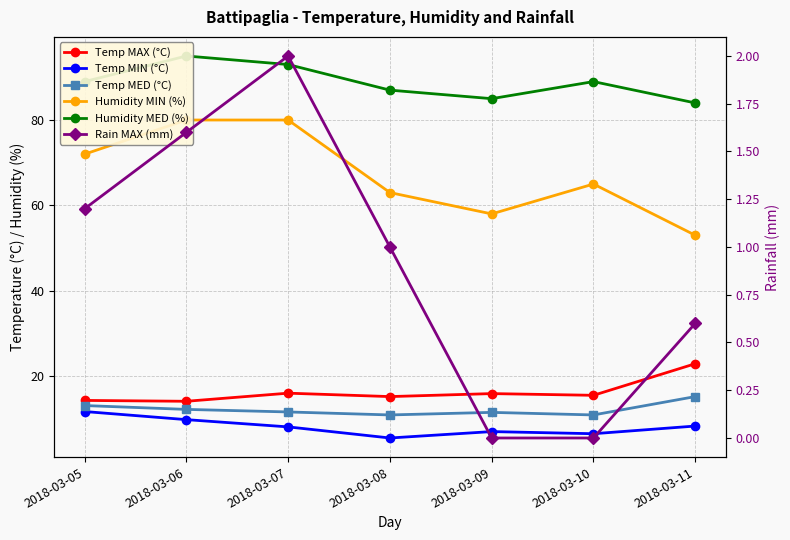

How many interior local peaks does the Humidity MED (%) series have?

2